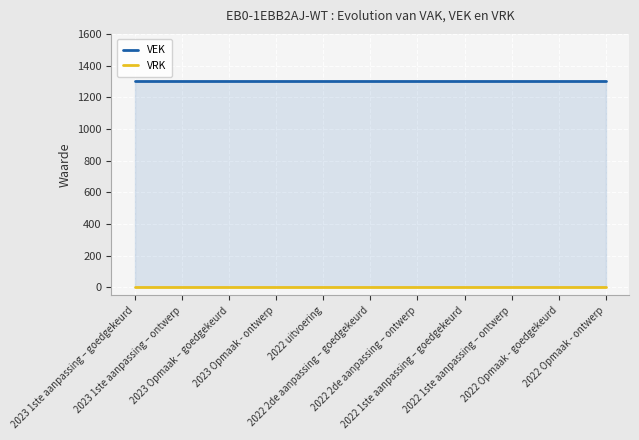

True or false: VEK and VRK cross at least once.

False